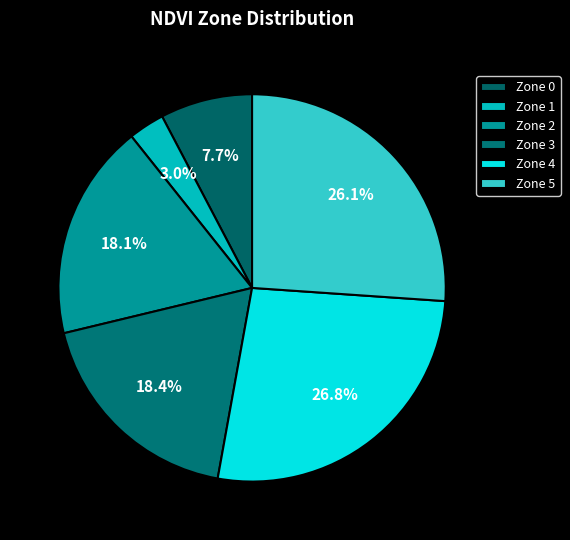

To the nearest percent, what is the average slice percentage?

17%